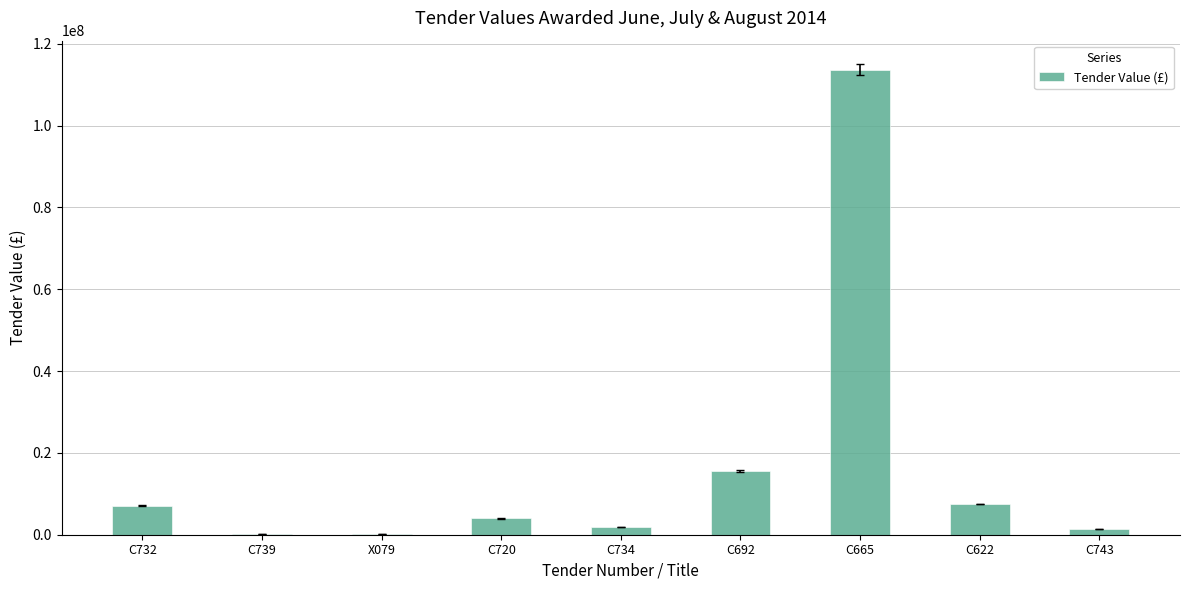

What is the approximate value at X079, to the nearest 100?

136700